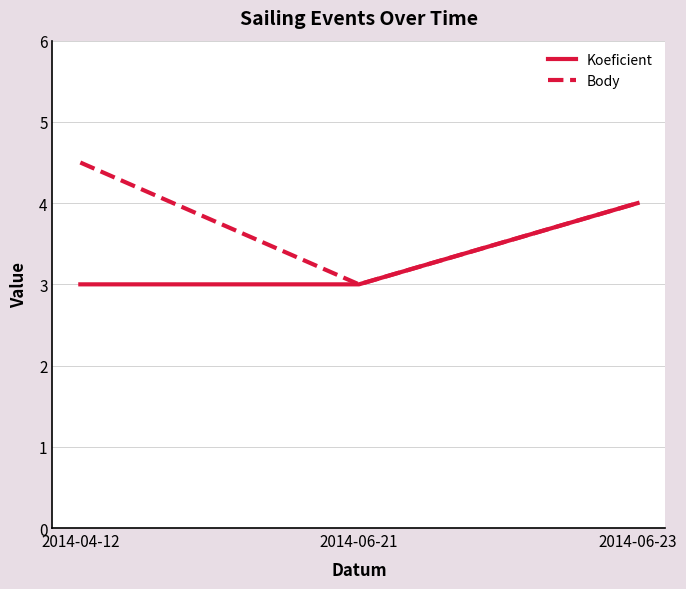

Does the chart display data point markers on the line(s)?

No